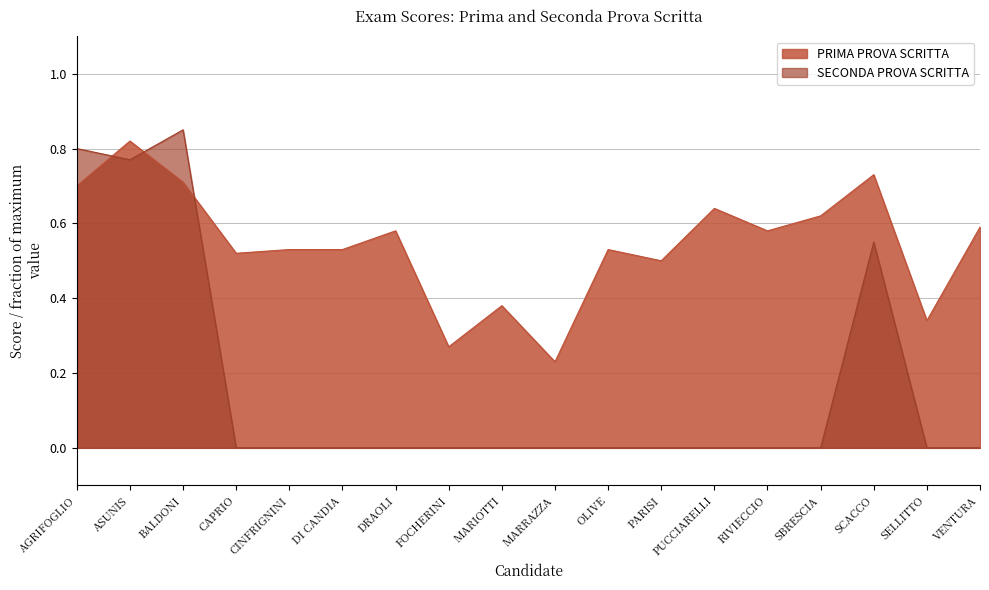

At which label is PRIMA PROVA SCRITTA closest to 0?

MARRAZZA